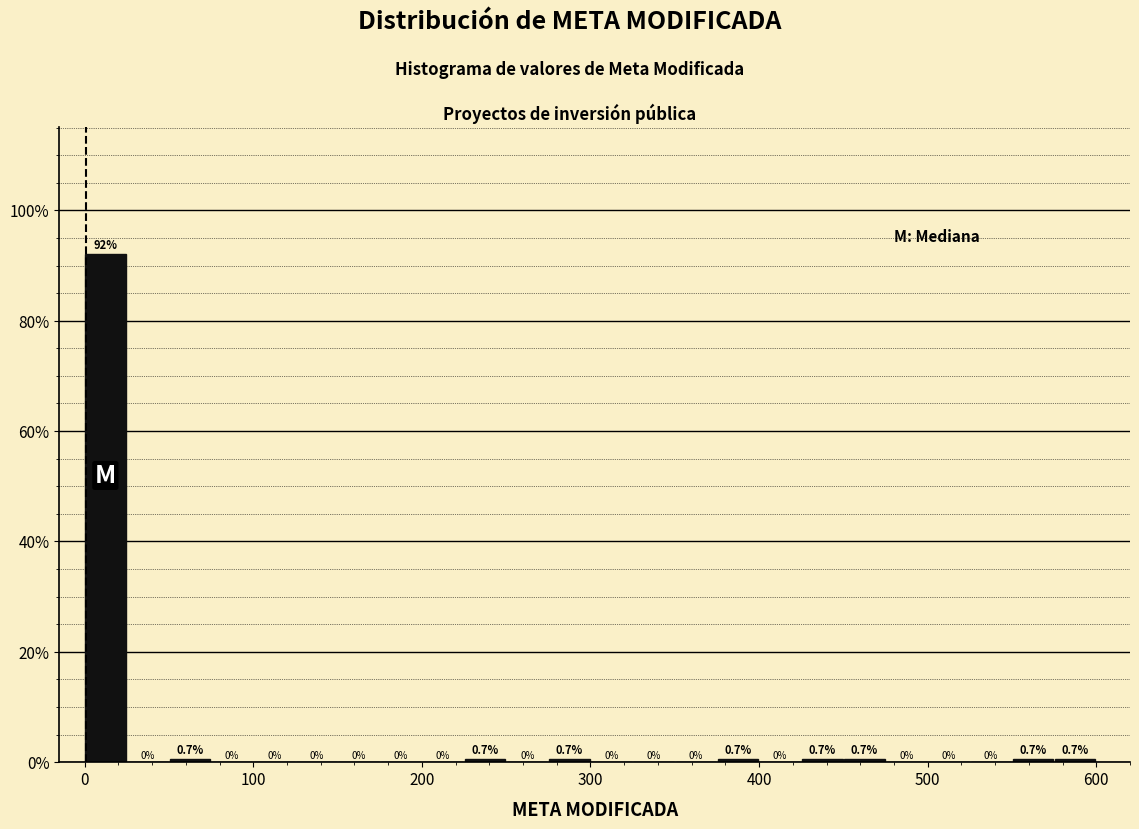

Read against the x-axis, roughly where is the centre of the tallest bar?

10